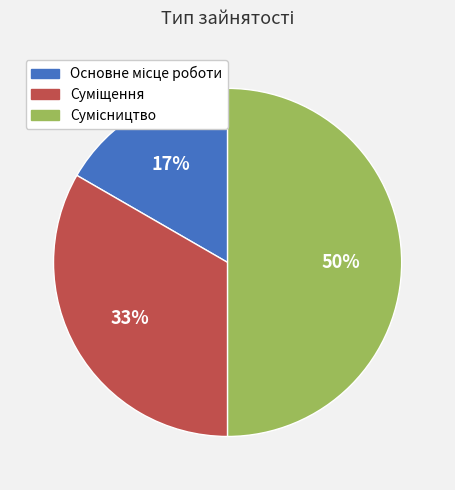

To the nearest percent, what is the average slice percentage?

33%